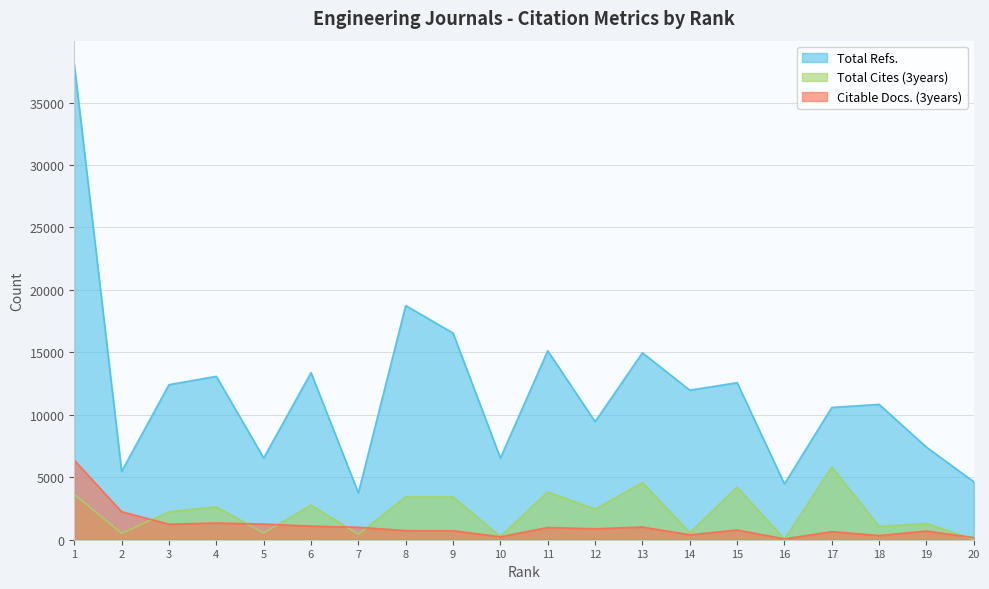

Between 6 and 16, which series saw the biggest shift?

Total Refs.